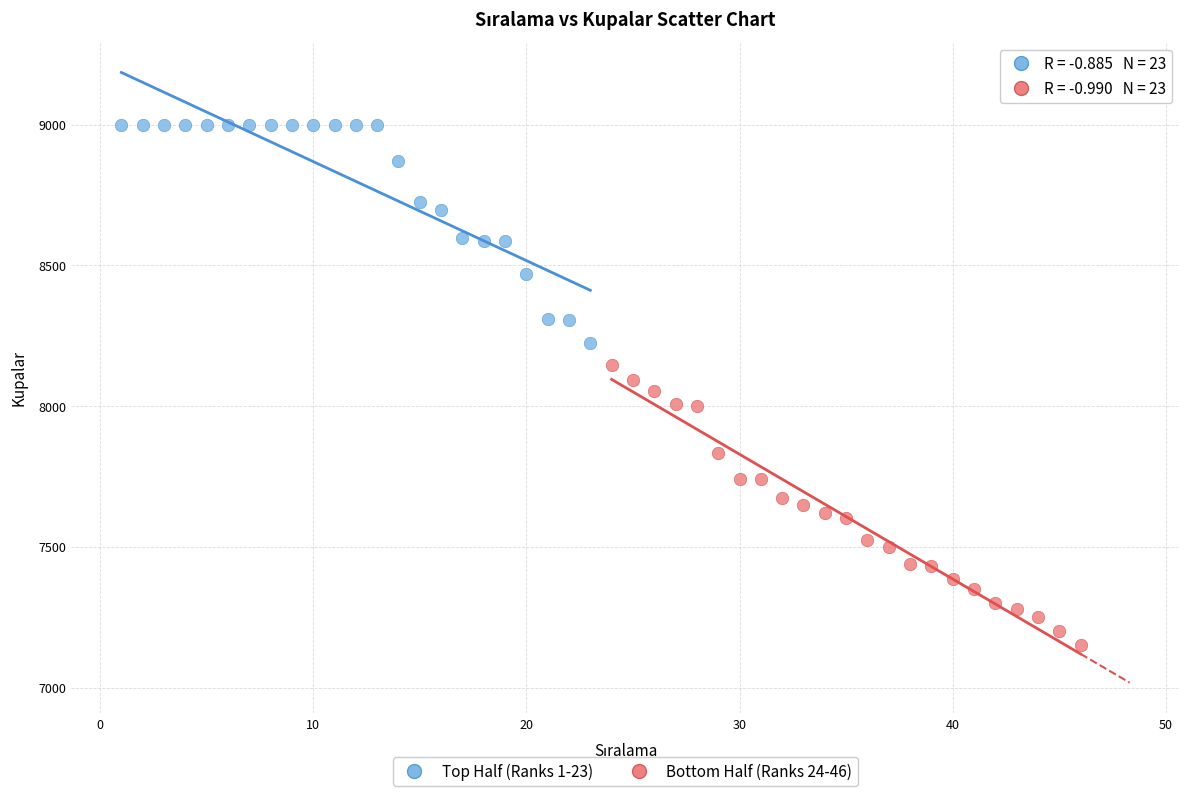

Which series reaches the maximum Y coordinate?

Top Half (Ranks 1-23)